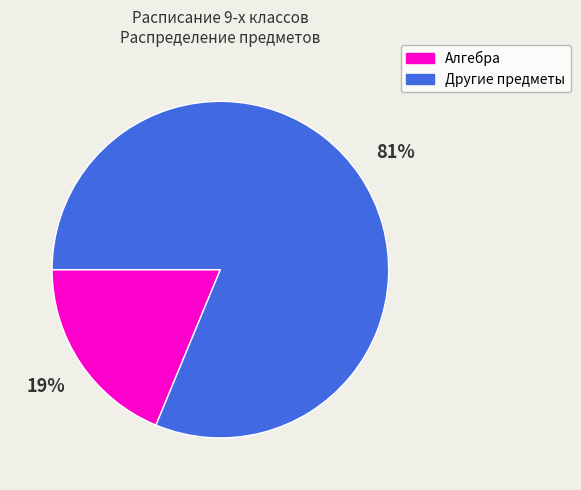

To the nearest percent, what is the average slice percentage?

50%